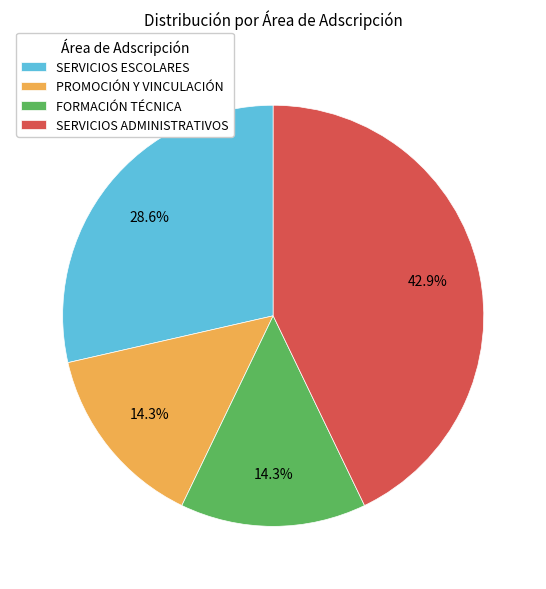

True or false: SERVICIOS ADMINISTRATIVOS accounts for 7% of the total.

False